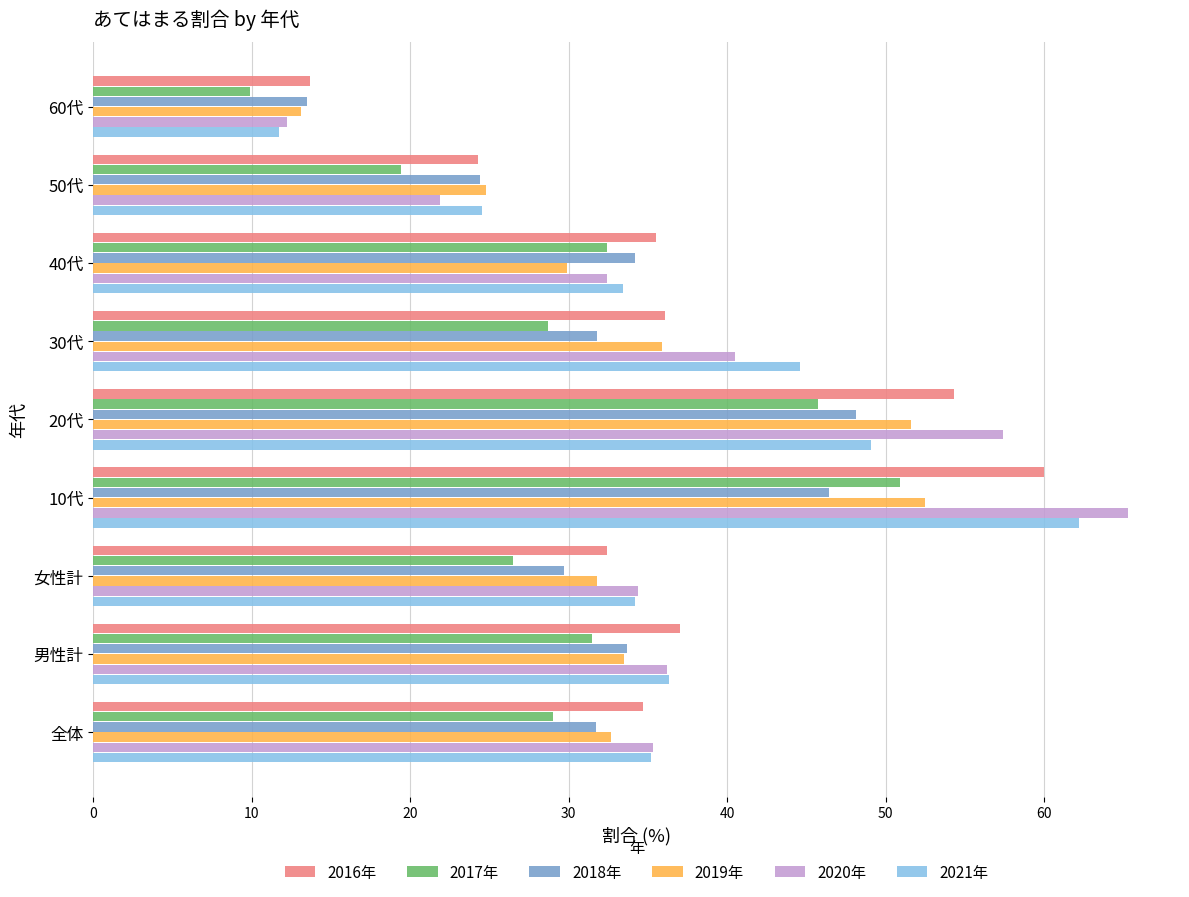

At which category is the sum across all series the highest?

10代